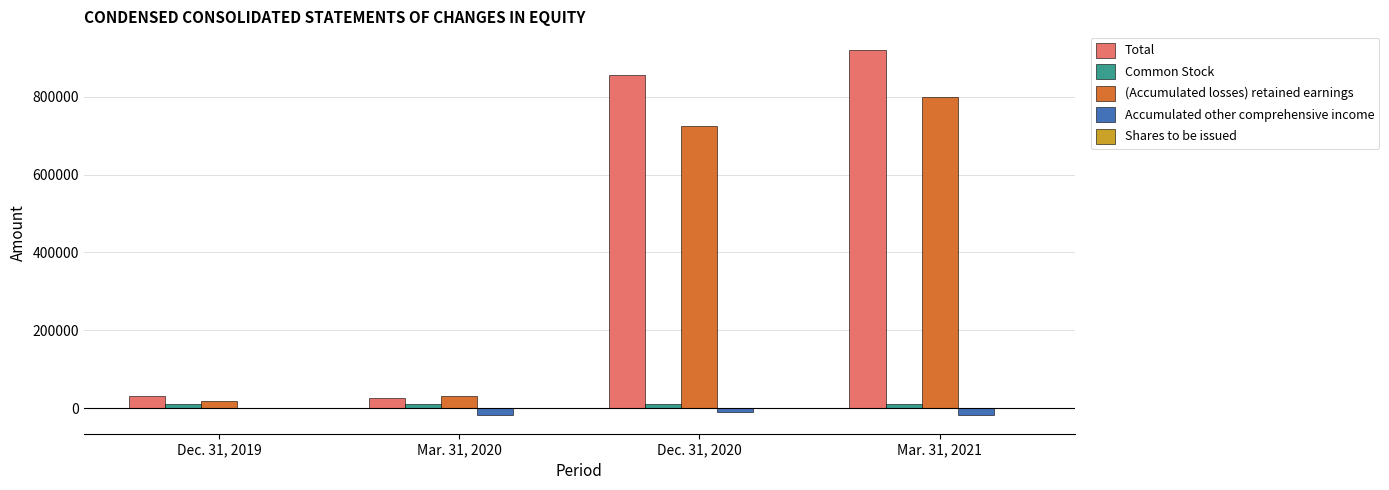

What is the sum of all Accumulated other comprehensive income values?

-46178